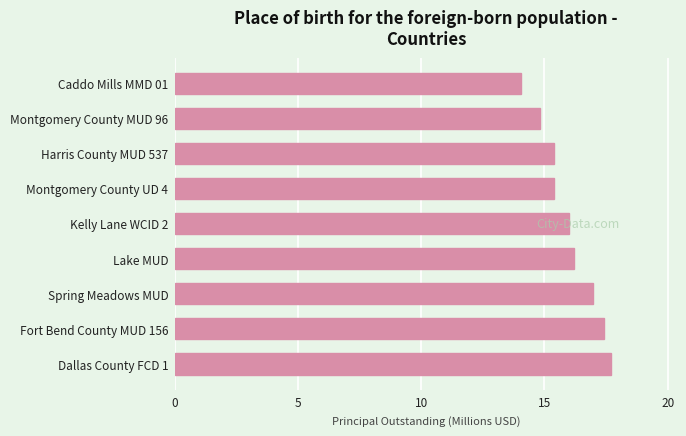

What is the sum of all values?

143.9